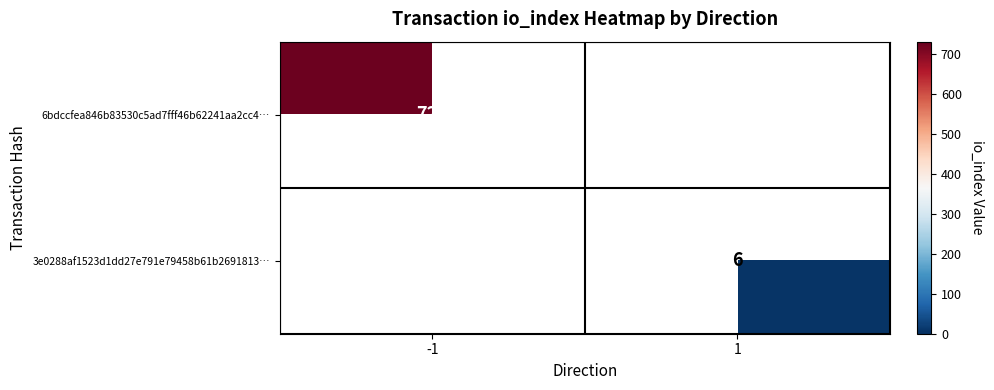

The value of 3e0288af1523d1dd27e791e79458b61b2691813… at 1 is 6. True or false?

True